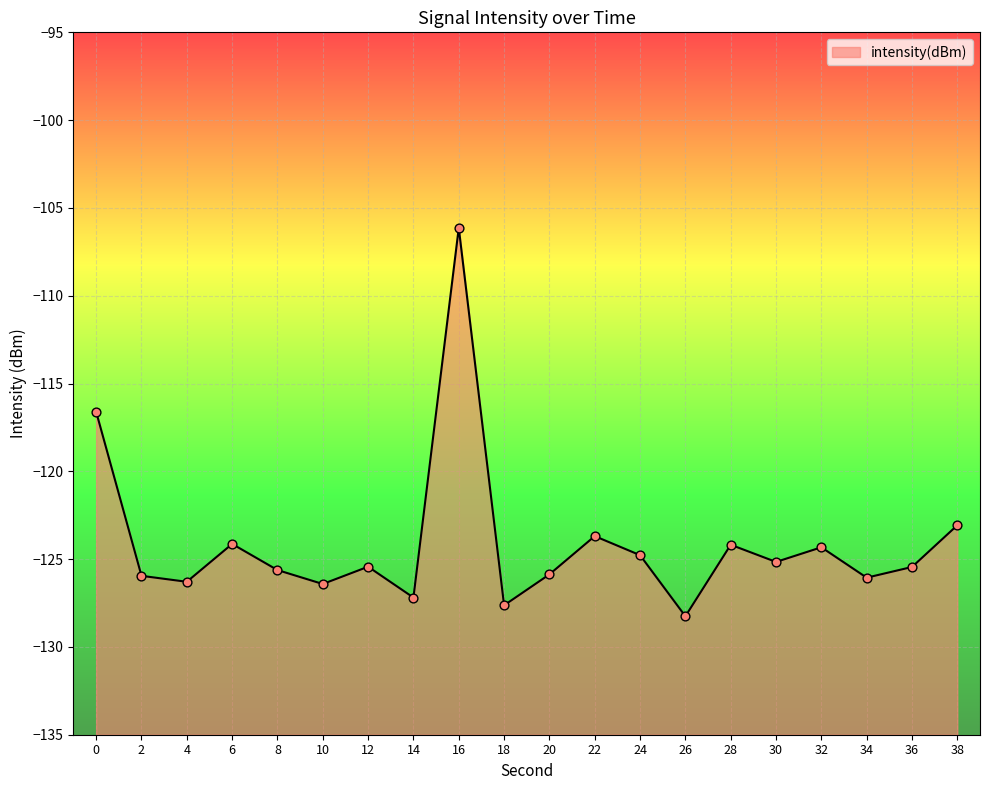

Between 24 and 32, which is larger?

32